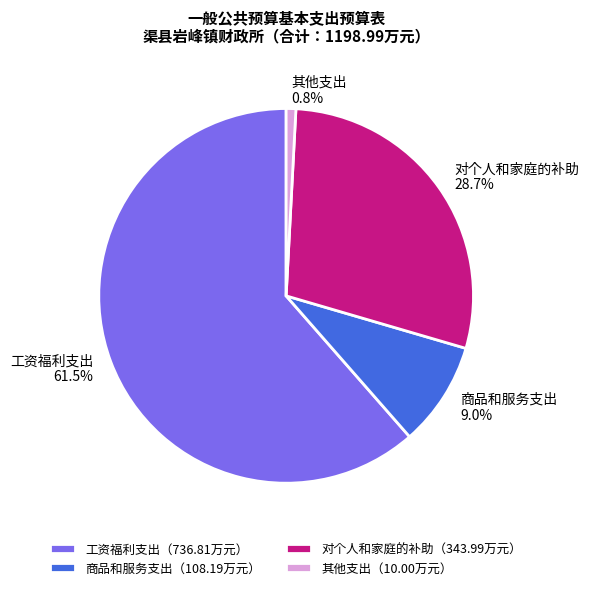

To the nearest percent, what is the average slice percentage?

25%